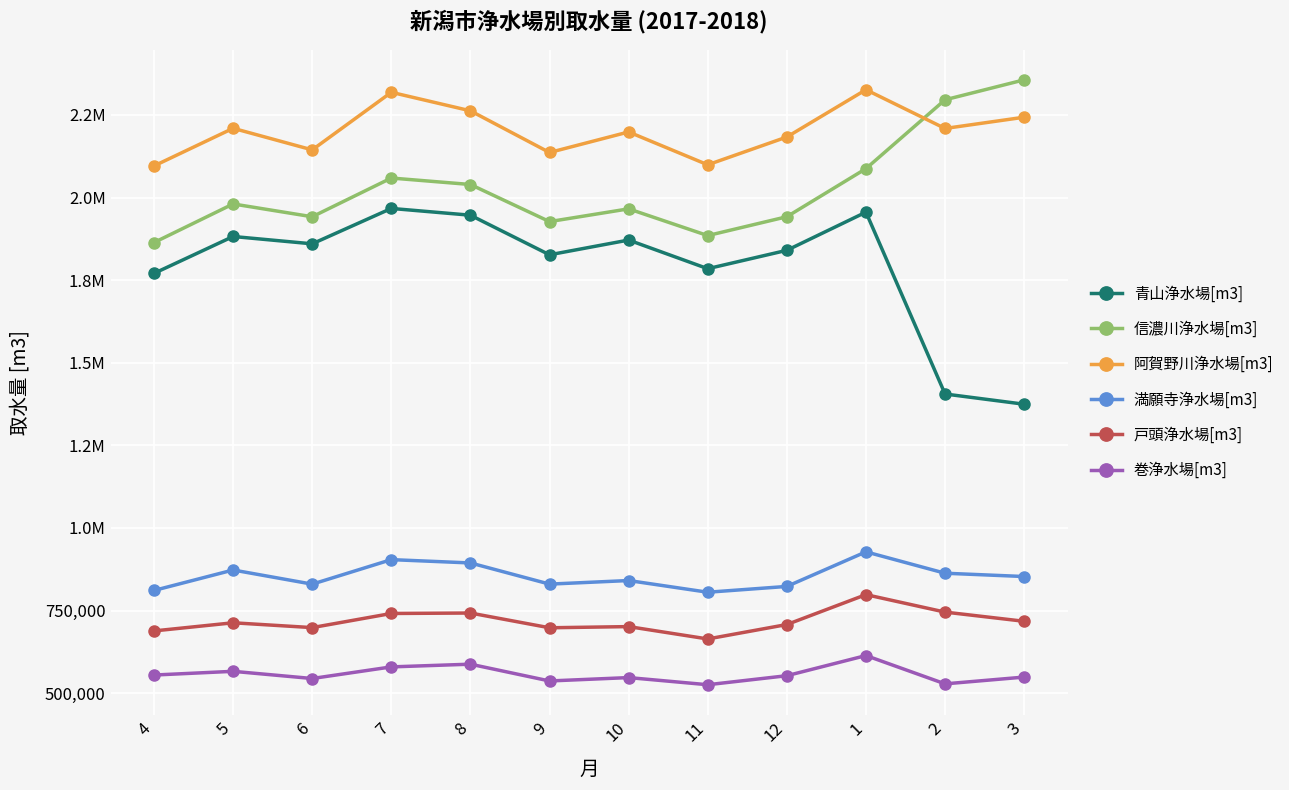

True or false: 阿賀野川浄水場[m3] and 巻浄水場[m3] cross at least once.

False